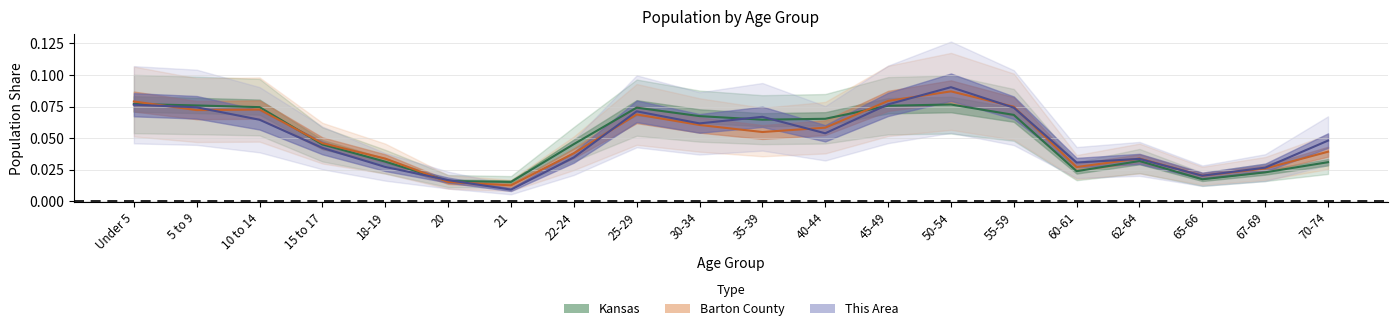

True or false: This Area has a value of 0.0 at 20.

True